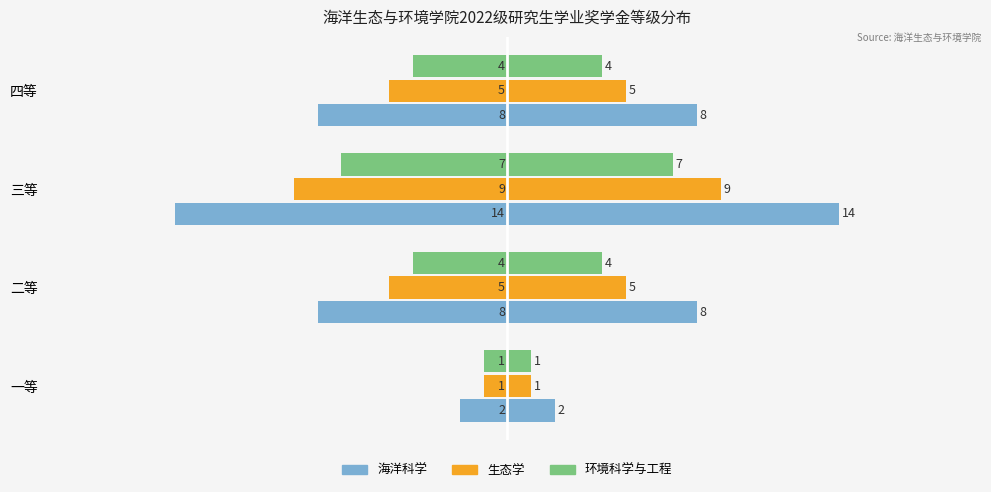

Is it true that 环境科学与工程 equals -2 at 一等?

False